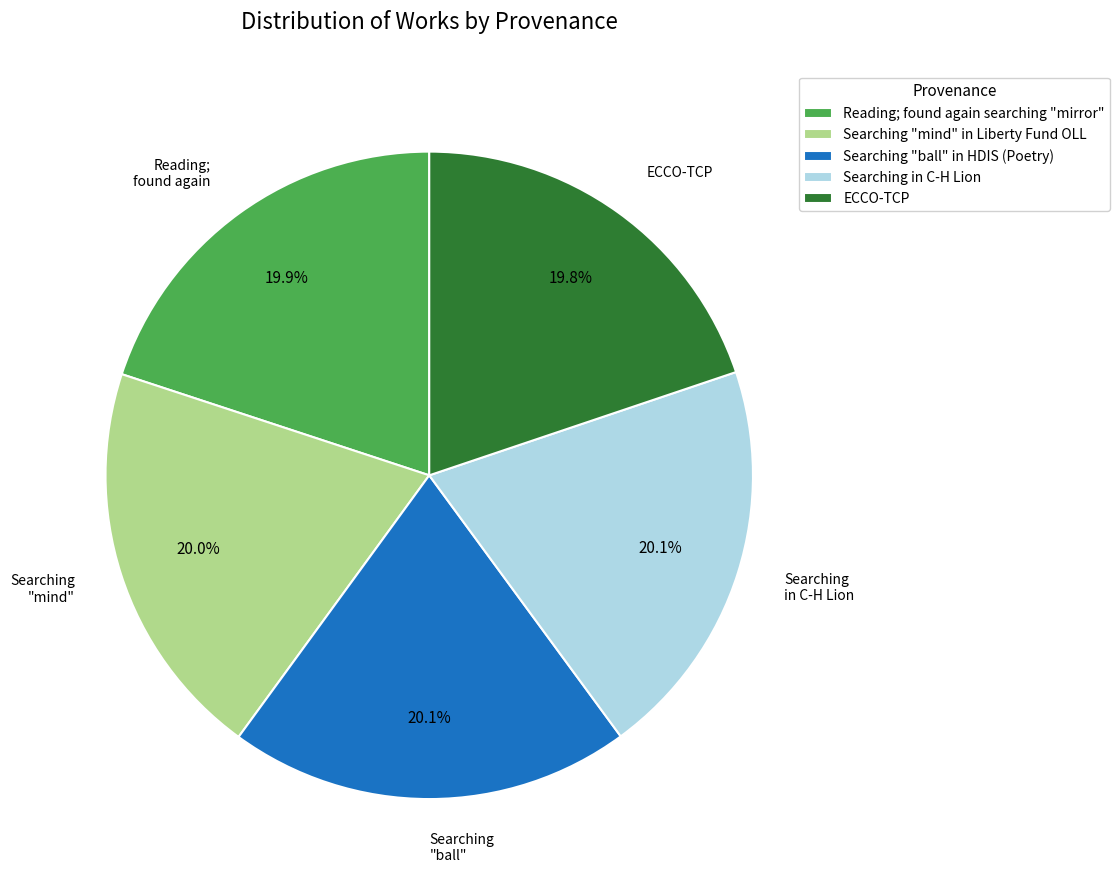

To the nearest percent, what is the average slice percentage?

20%